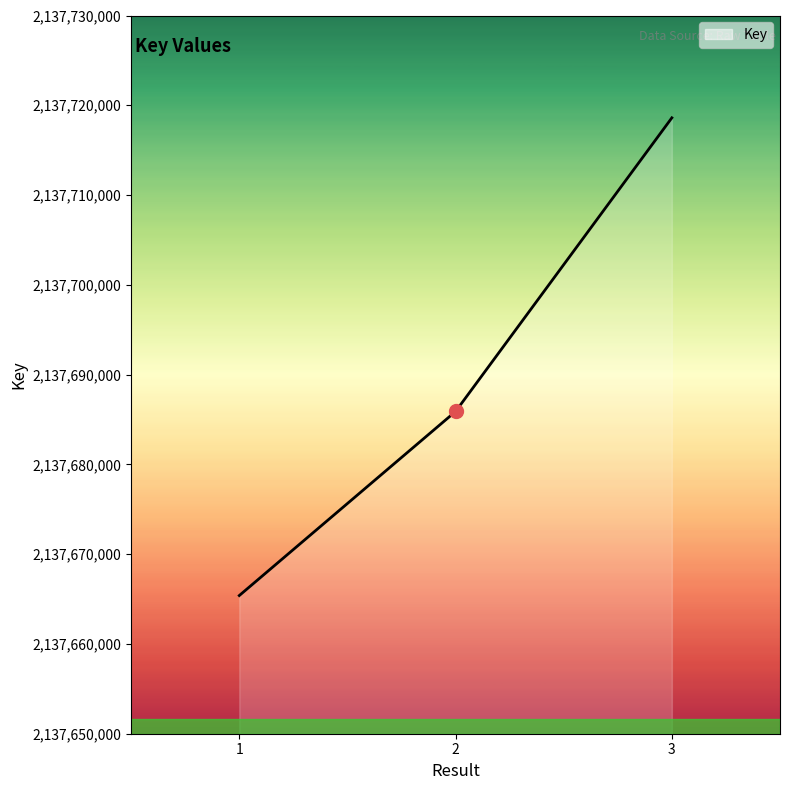

True or false: the data shows 2934530415 at 2.

False